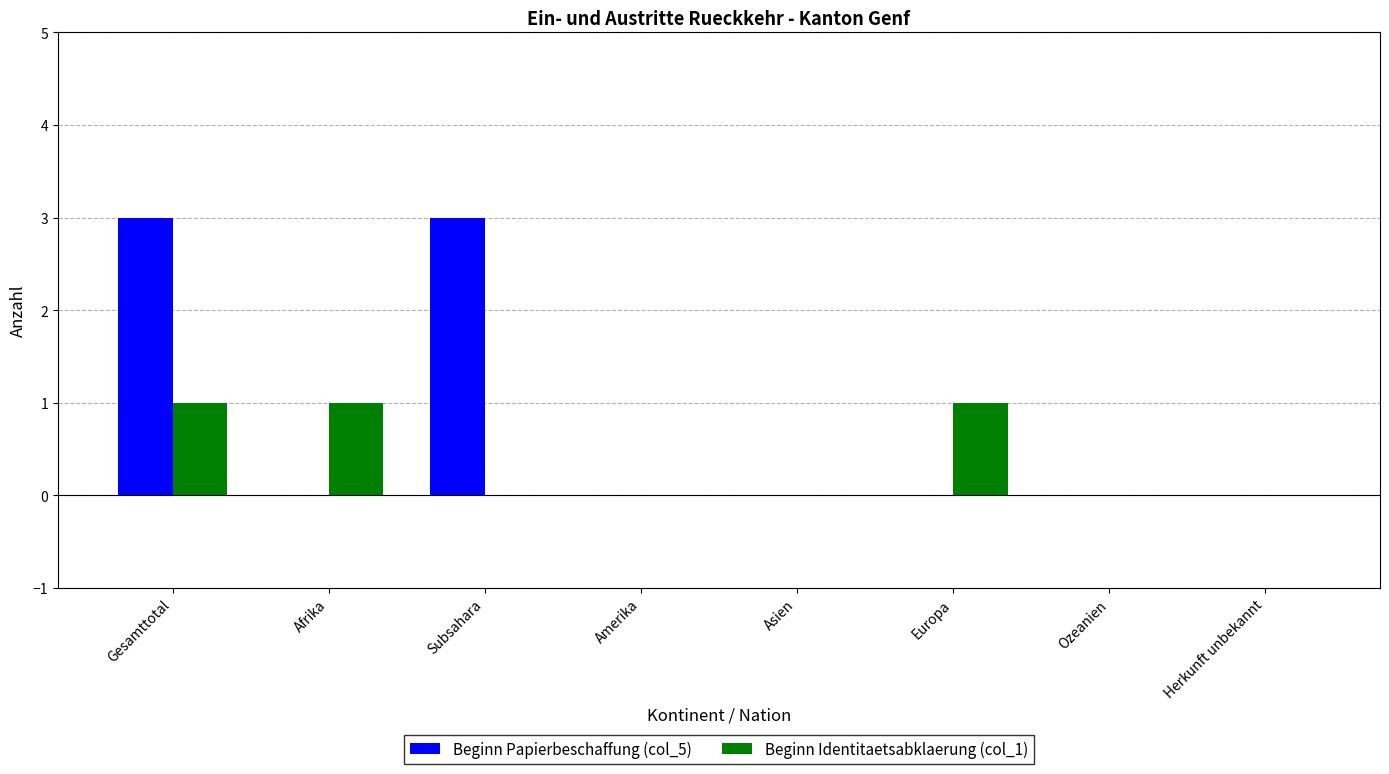

Which series has the largest total across all categories?

Beginn Papierbeschaffung (col_5)